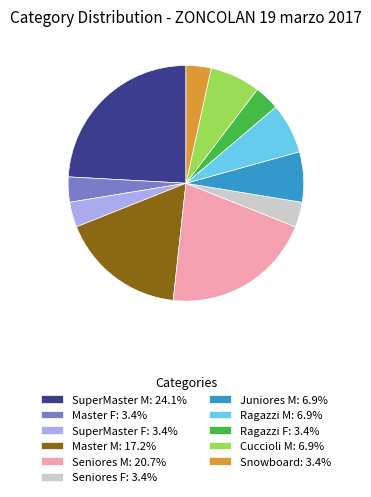

Is there a majority slice in this chart?

No